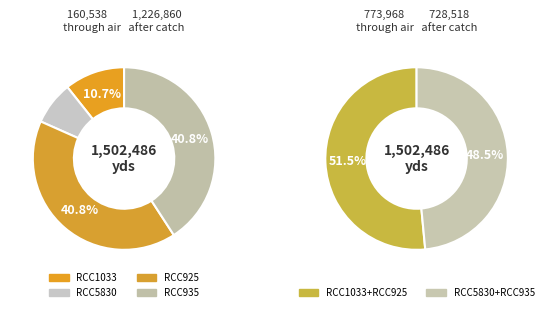

What is the ratio of the value at RCC5830 to the value at RCC1033?

0.7